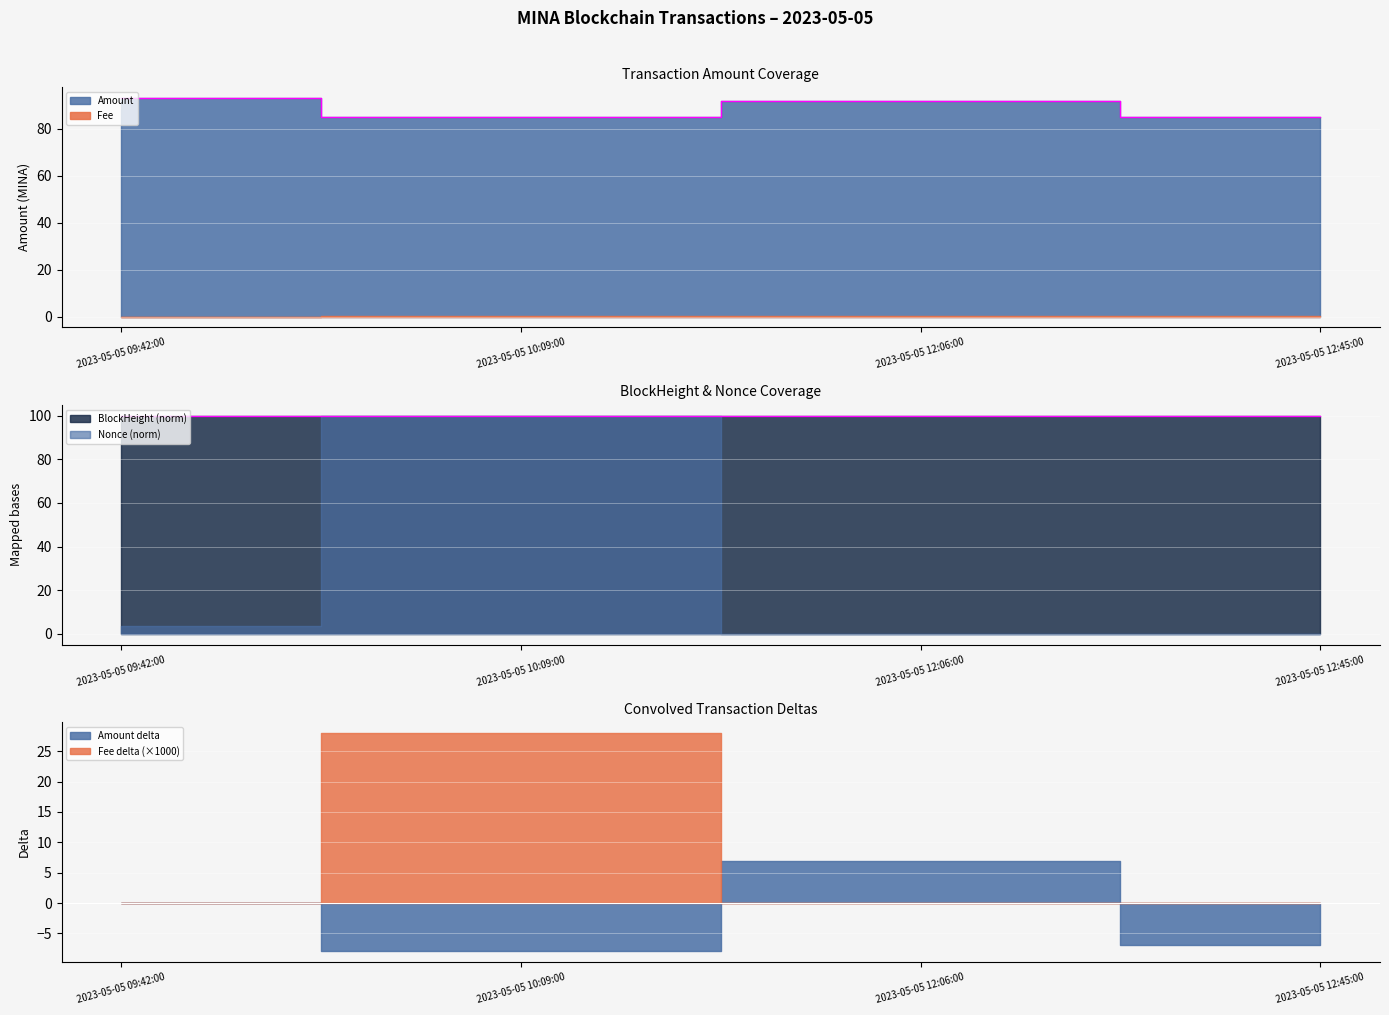

What is the lowest value of the Amount series?

85.0